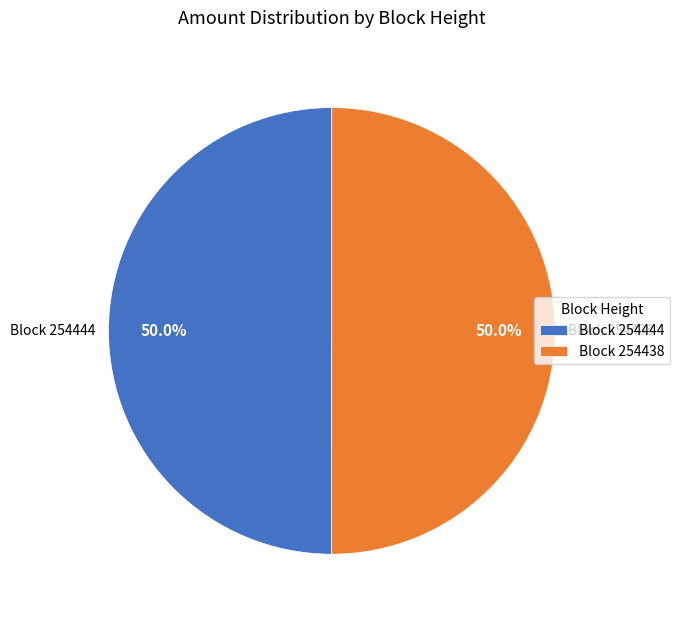

Approximately how many times larger is the value at Block 254438 compared to Block 254444?

1.0